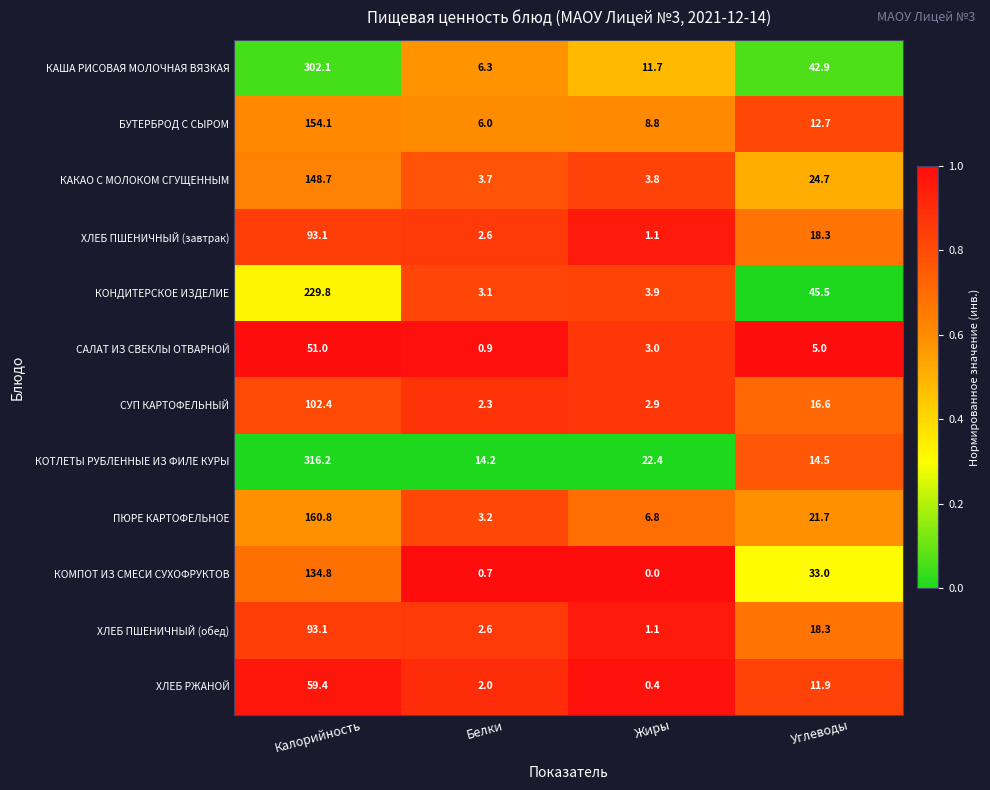

What is the difference between the maximum and minimum values in the КОМПОТ ИЗ СМЕСИ СУХОФРУКТОВ series?

134.8